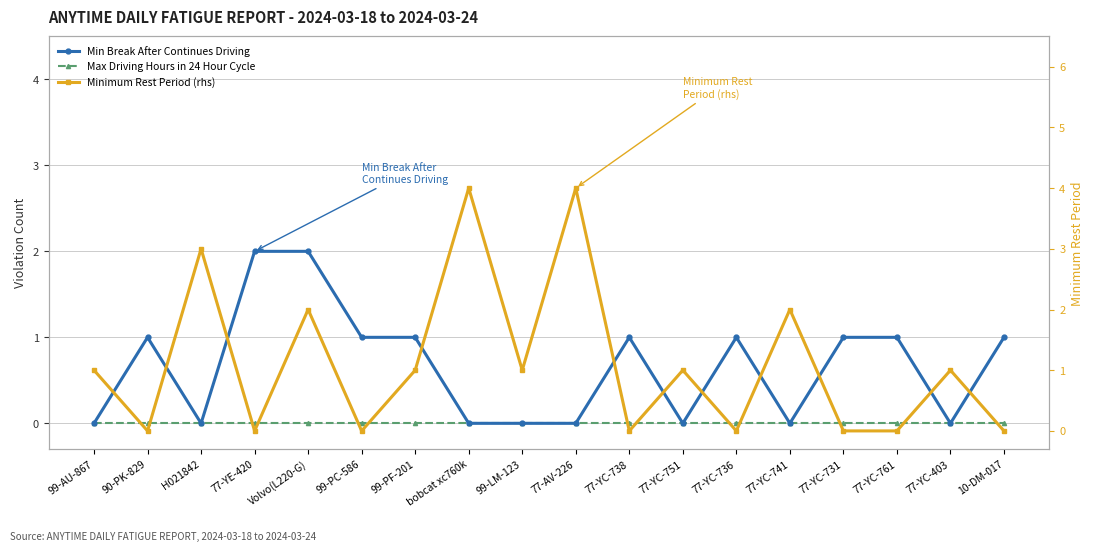

What is the greatest value displayed?

4